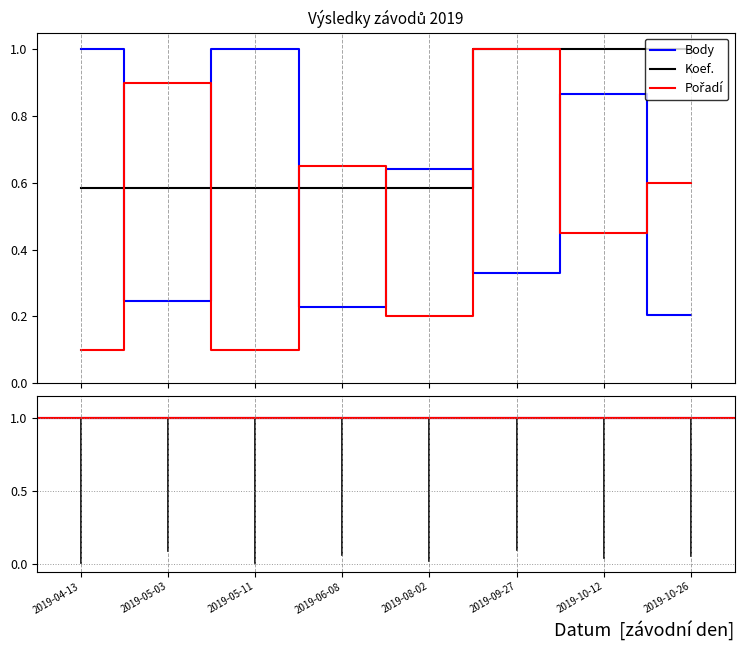

What is the minimum value for Pořadí?

0.1